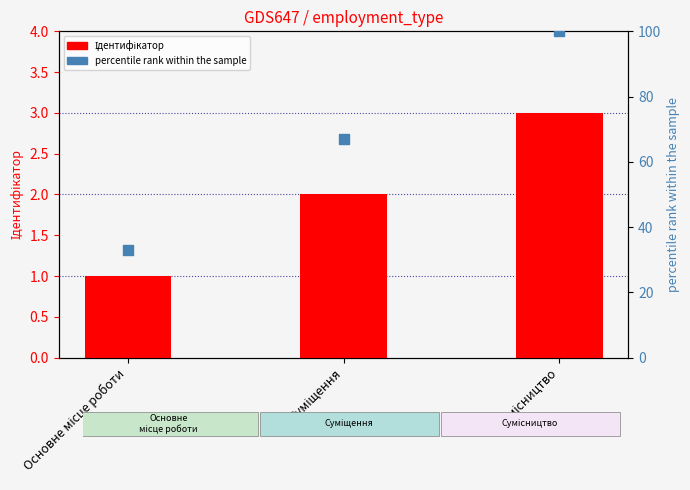

Which series has the largest Y range (max minus min)?

percentile rank within the sample